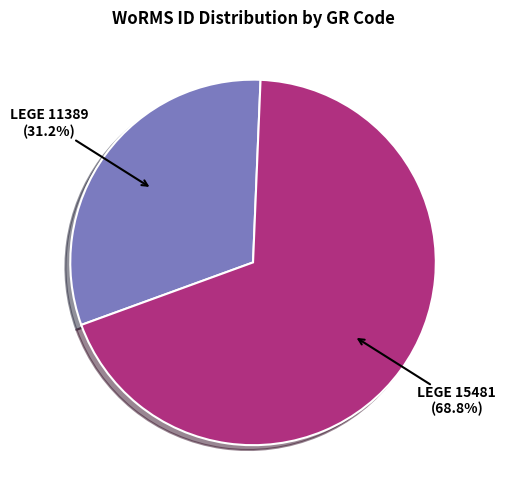

What percentage is the LEGE 11389 slice, to the nearest percent?

31%